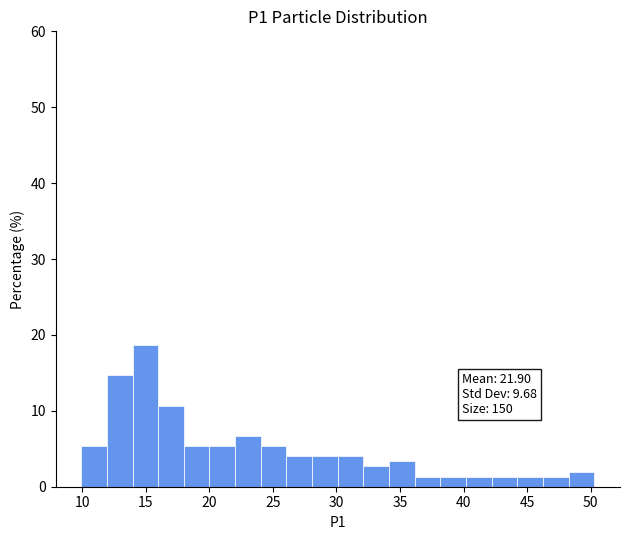

Which range on the x-axis has the tallest bar?

14.0 to 16.0